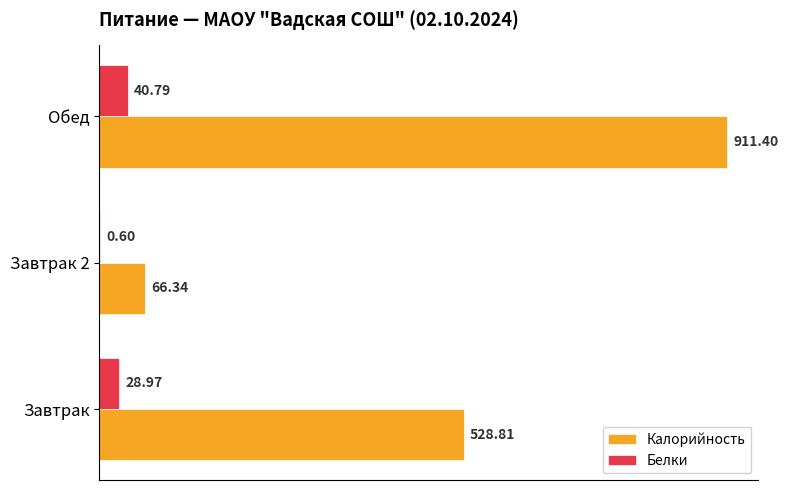

At which label does Калорийность reach its peak?

Обед